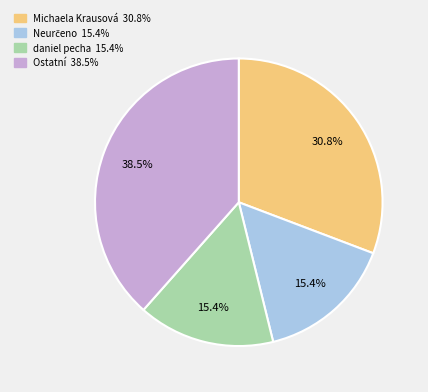

Is there any slice that represents more than half of the pie?

No